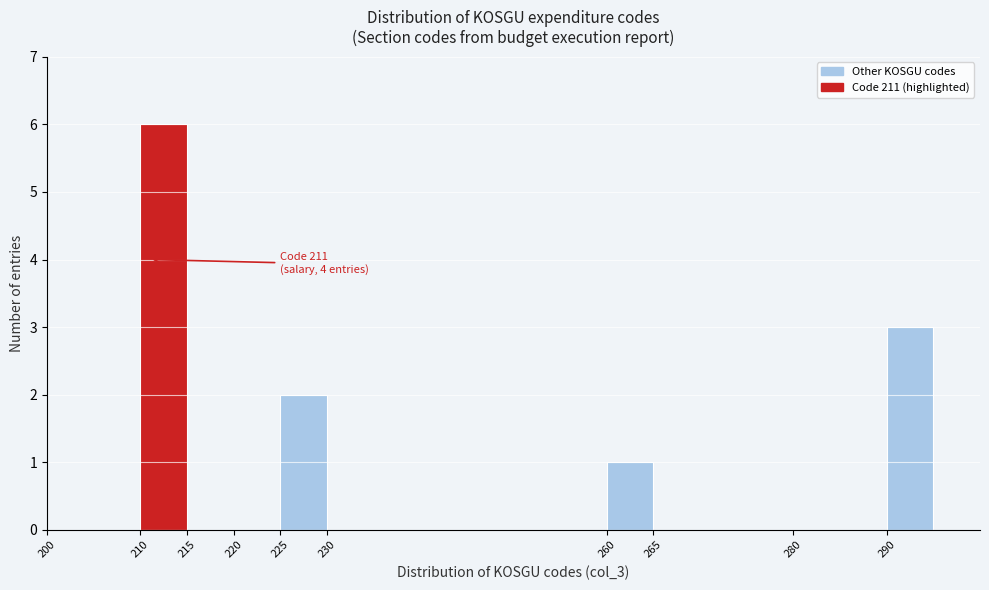

Which range on the x-axis has the tallest bar?

210 to 215